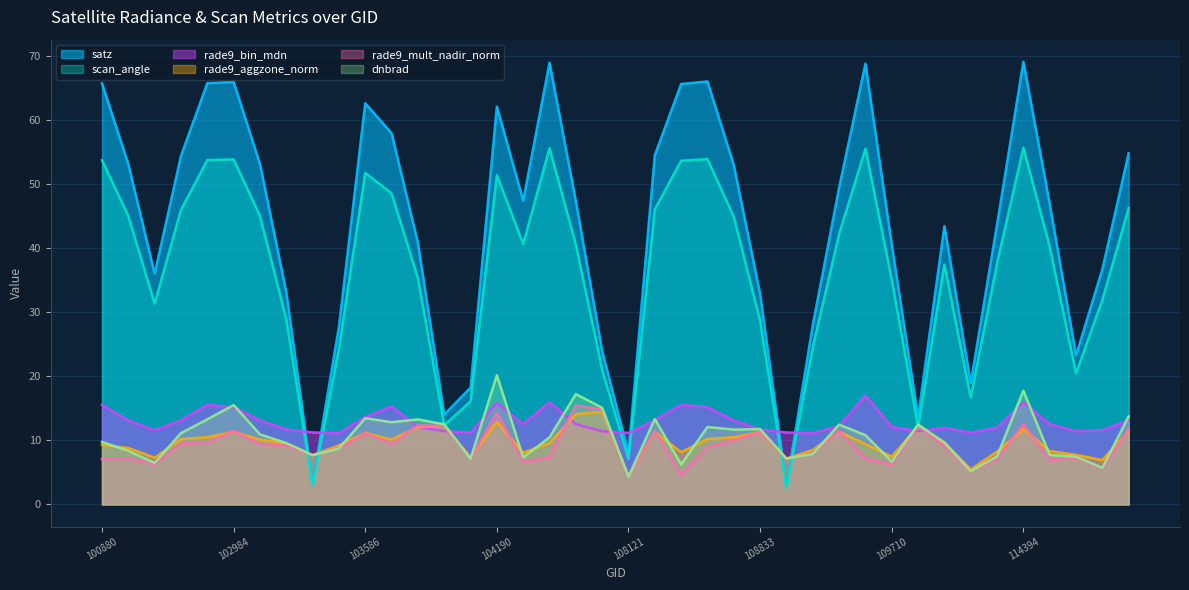

Which series ends up on top after the final intersection of scan_angle and rade9_aggzone_norm?

scan_angle